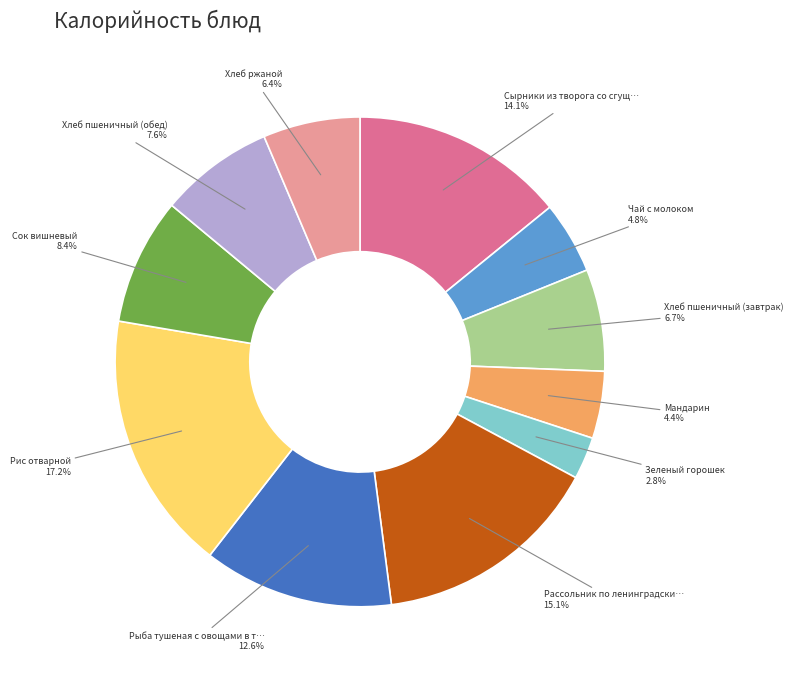

Is there a majority slice in this chart?

No